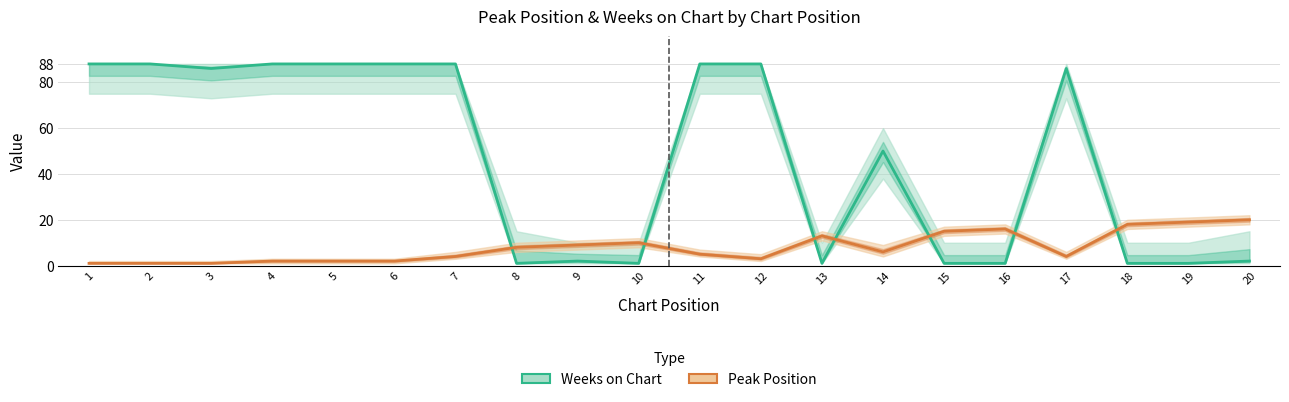

Where is the first local minimum for Peak Position?

12